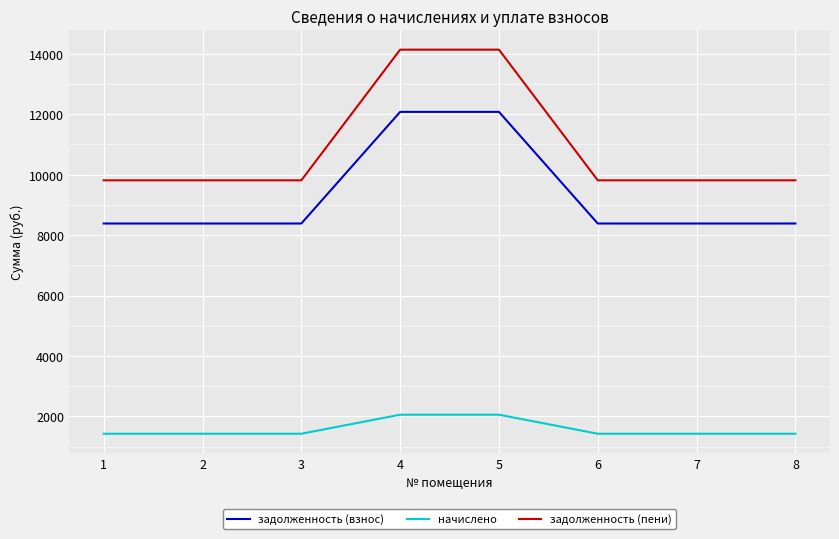

Reading left to right, list all the values displayed in this chart.

задолженность (взнос): 1=8383.2	2=8383.2	3=8383.2	4=12075.8	5=12075.8	6=8383.2	7=8383.2	8=8383.2
начислено: 1=1428.8	2=1428.8	3=1428.8	4=2058.2	5=2058.2	6=1428.8	7=1428.8	8=1428.8
задолженность (пени): 1=9812.0	2=9812.0	3=9812.0	4=14134.0	5=14134.0	6=9812.0	7=9812.0	8=9812.0